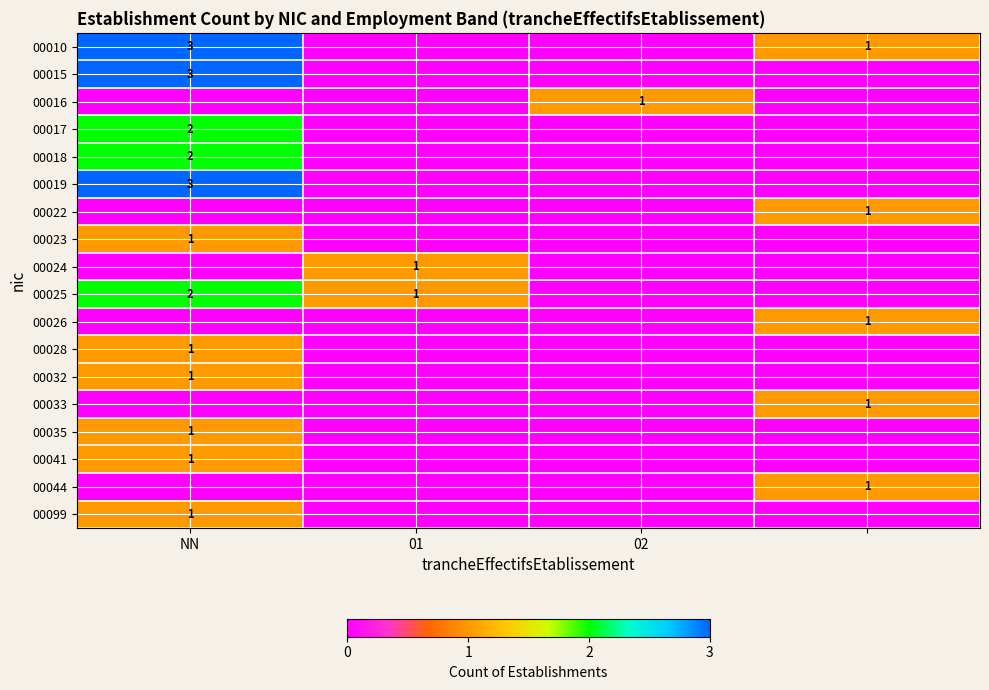

True or false: 00025 has a value of 1 at NN.

False